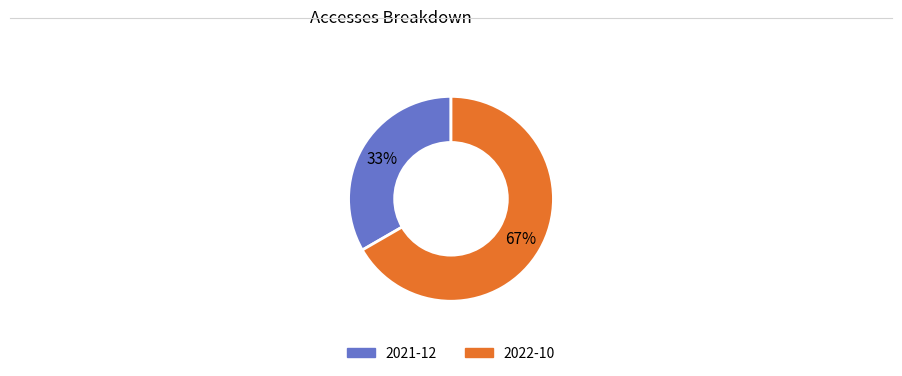

To the nearest percent, what portion does 2021-12 represent?

33%